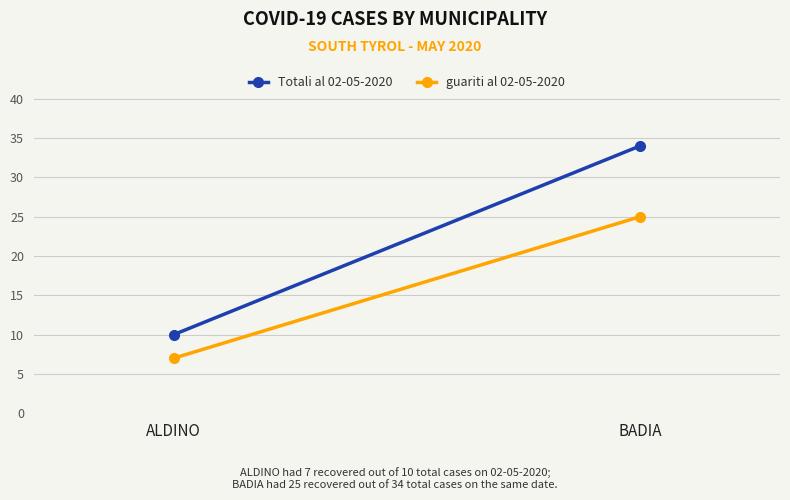

Rank the series by their maximum value, from lowest to highest.

guariti al 02-05-2020, Totali al 02-05-2020